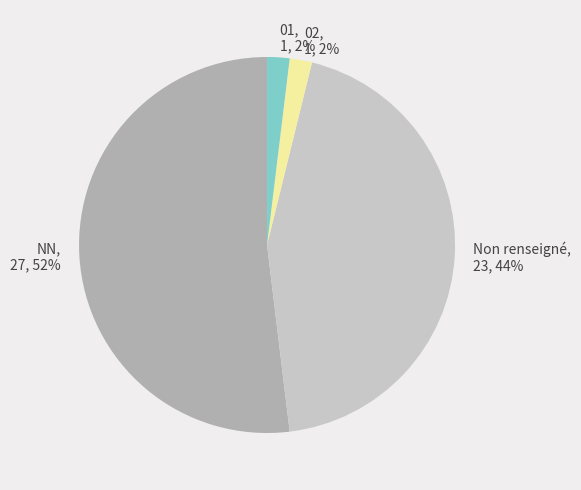

The 01 slice represents 2% of the pie. True or false?

True